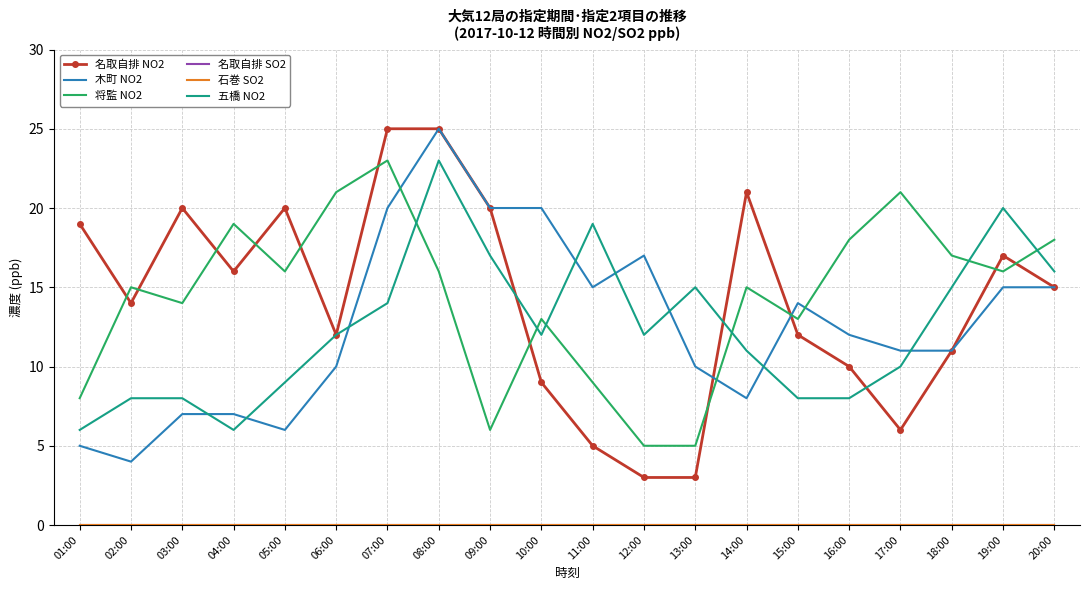

Between 09:00 and 12:00, which series saw the biggest shift?

名取自排 NO2